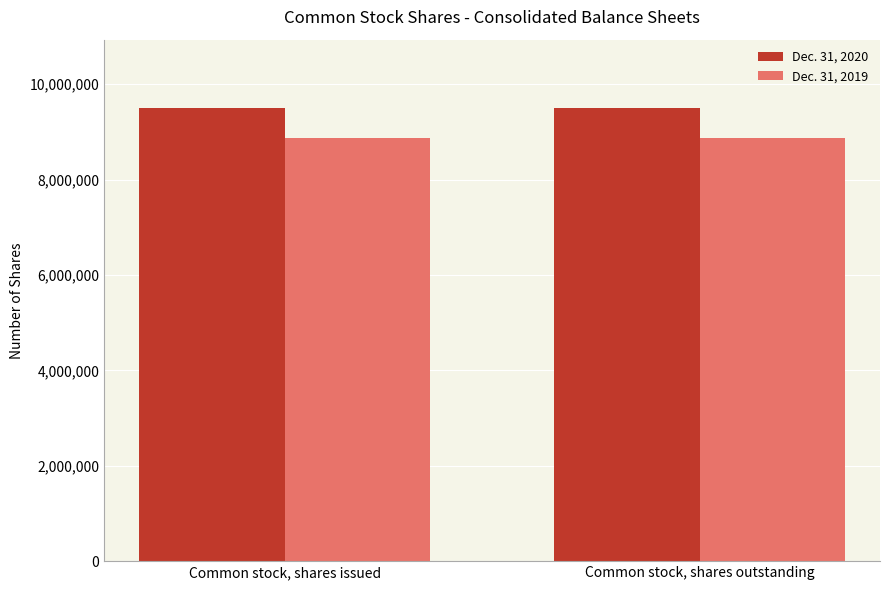

The Dec. 31, 2020 series shows 14846538 at Common stock, shares outstanding. True or false?

False